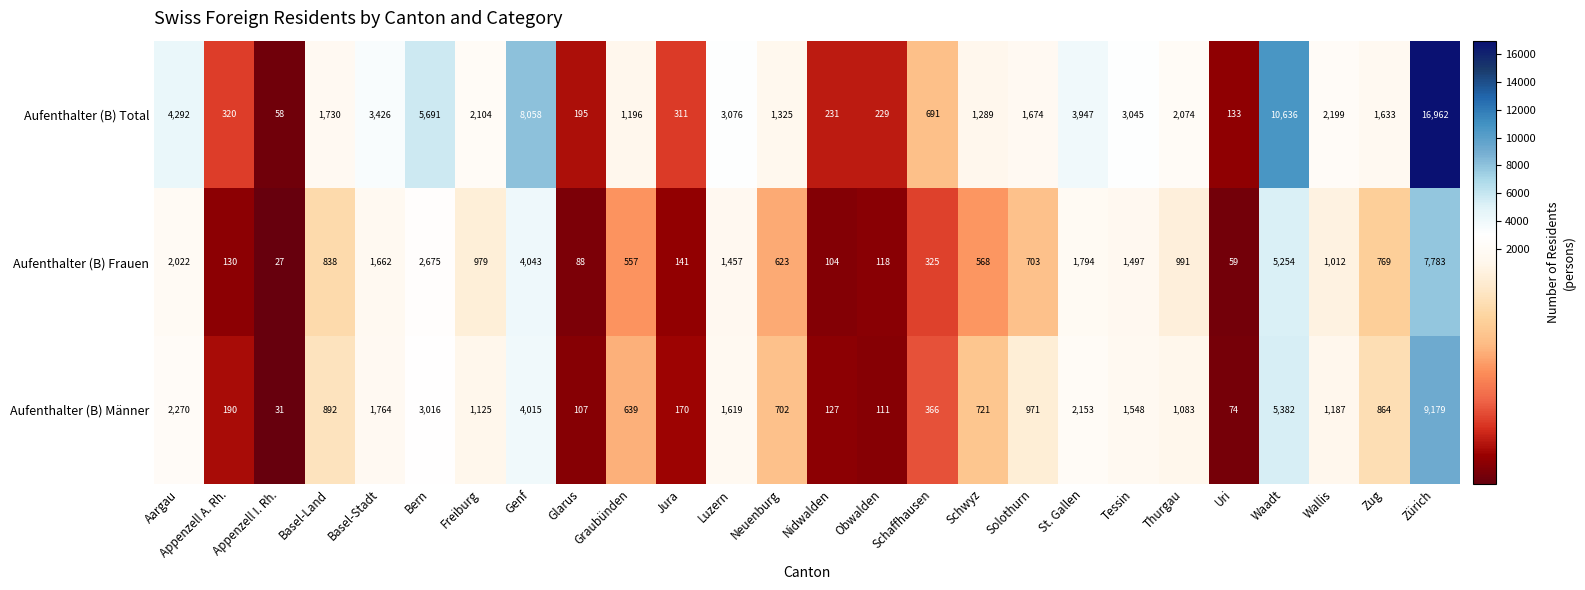

What is the spread (max minus min) of values at Genf?

4043